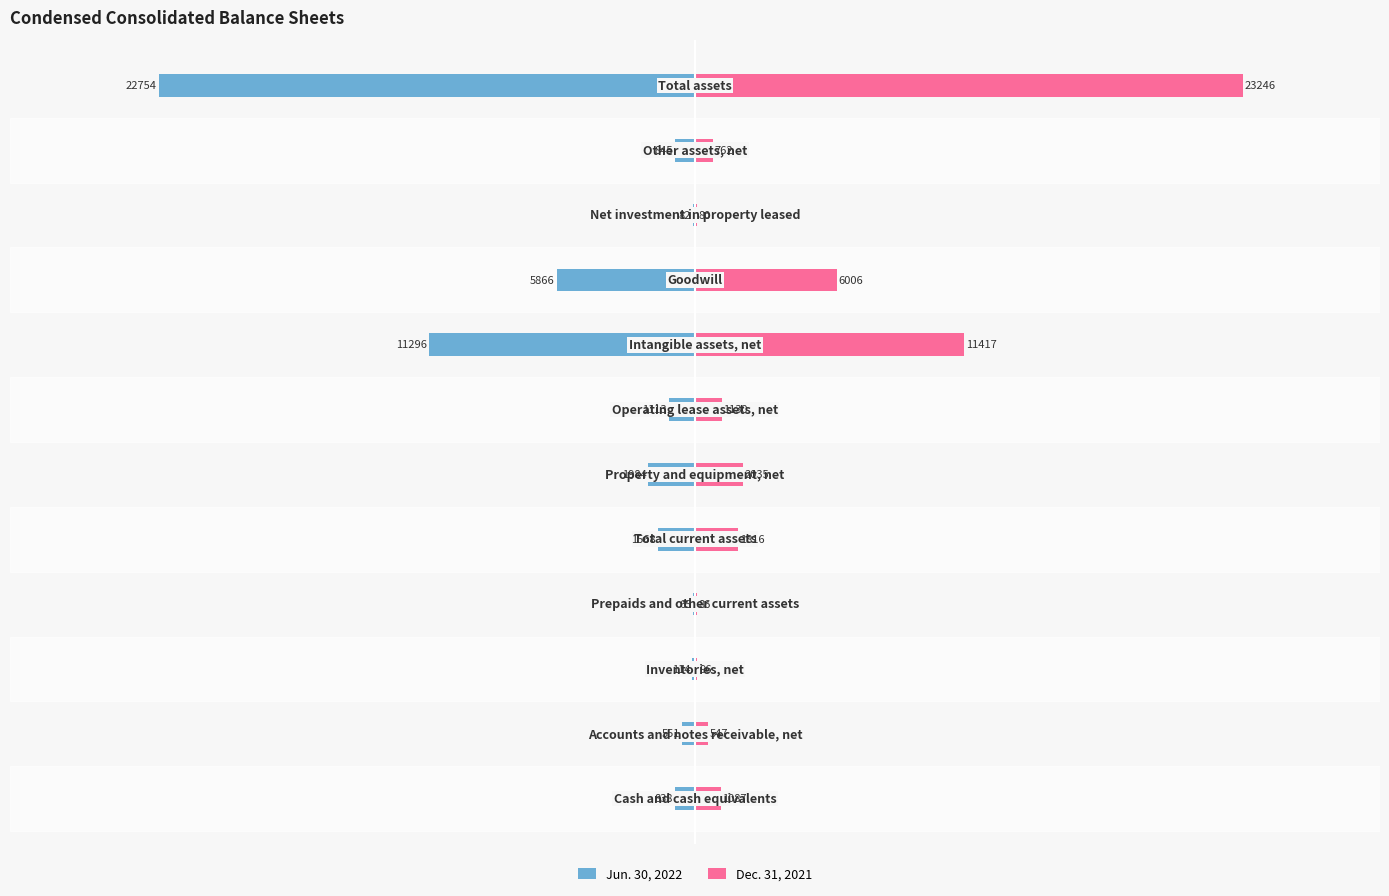

How many data points in Dec. 31, 2021 are less than 1130?

6